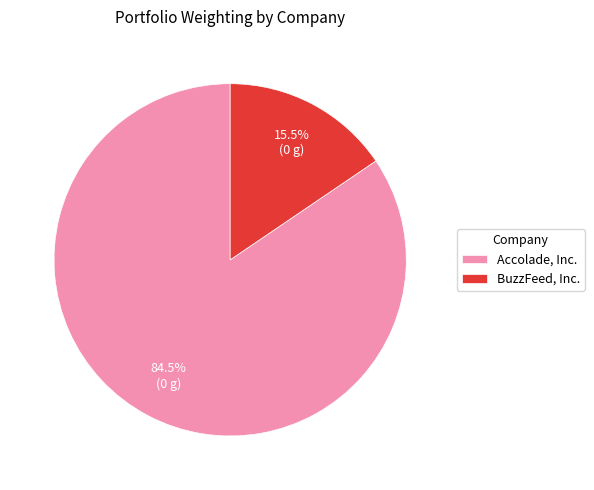

Rank the categories by value from highest to lowest.

Accolade, Inc., BuzzFeed, Inc.